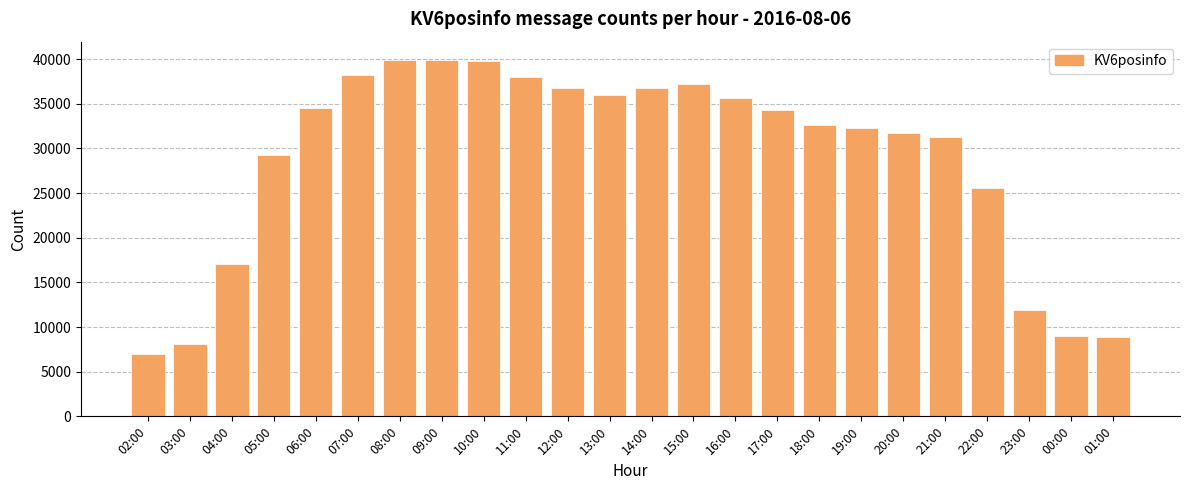

What is the minimum value shown in the chart?

6964